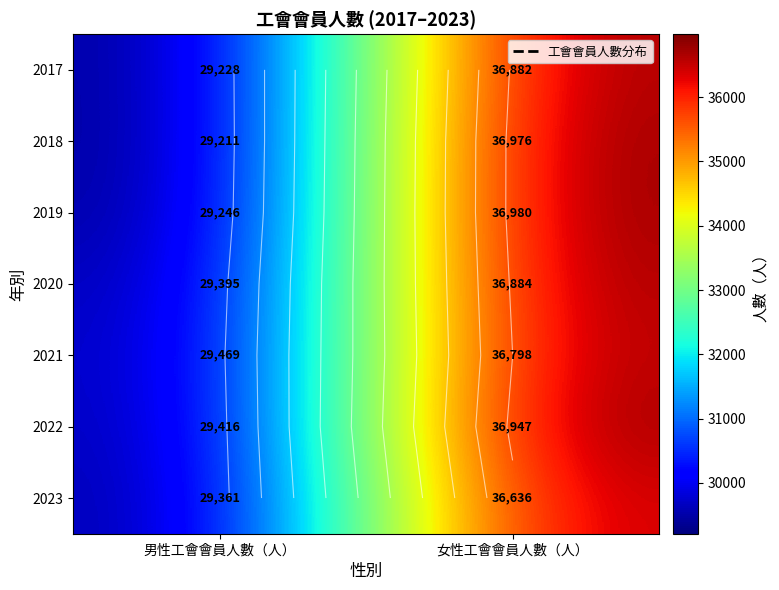

Count the number of data series in this chart.

7